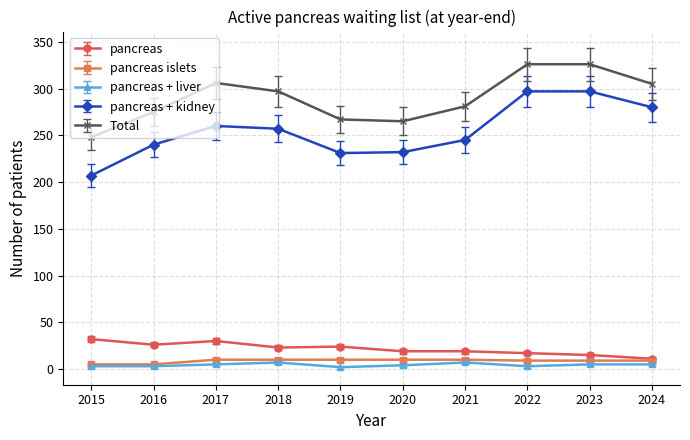

What is the greatest value displayed?

326